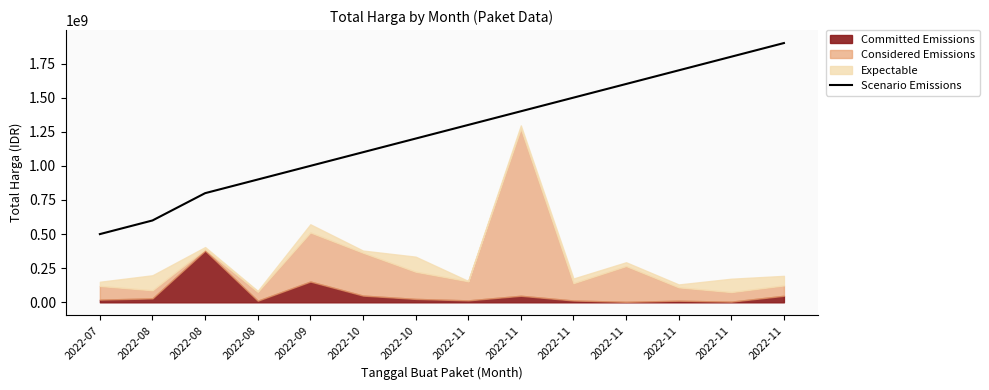

How many lines are shown in the chart?

1